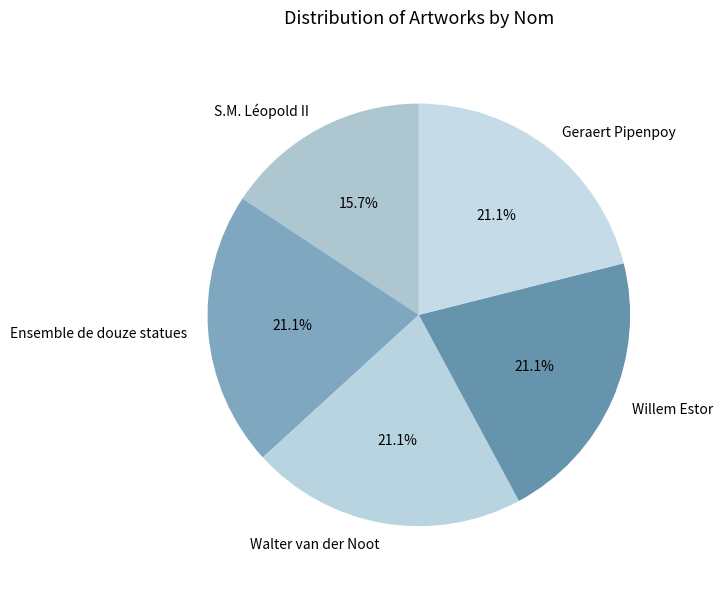

To the nearest percent, what is the average slice percentage?

20%